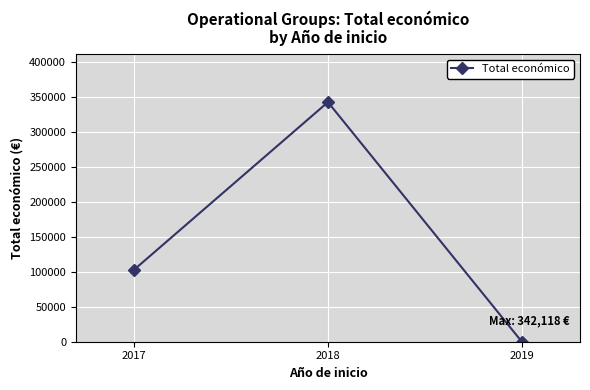

Is it true that the value at 2017 is 102748?

True